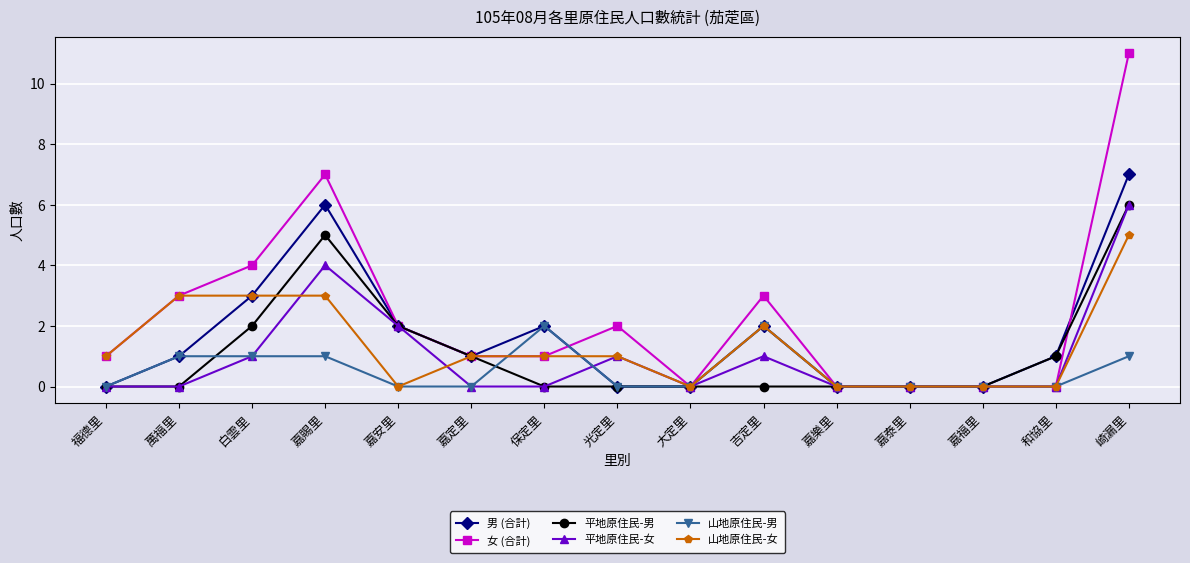

Reading left to right, transcribe all the data shown in this chart.

男 (合計): 0	1	3	6	2	1	2	0	0	2	0	0	0	1	7
女 (合計): 1	3	4	7	2	1	1	2	0	3	0	0	0	0	11
平地原住民-男: 0	0	2	5	2	1	0	0	0	0	0	0	0	1	6
平地原住民-女: 0	0	1	4	2	0	0	1	0	1	0	0	0	0	6
山地原住民-男: 0	1	1	1	0	0	2	0	0	2	0	0	0	0	1
山地原住民-女: 1	3	3	3	0	1	1	1	0	2	0	0	0	0	5